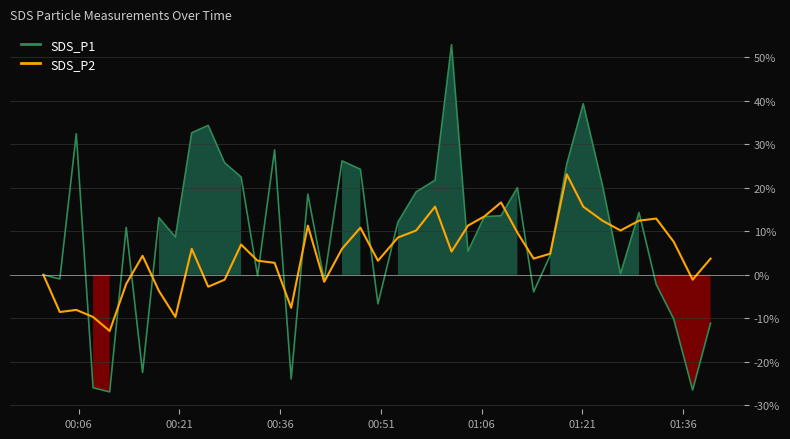

What is the minimum value for SDS_P1?

-26.9